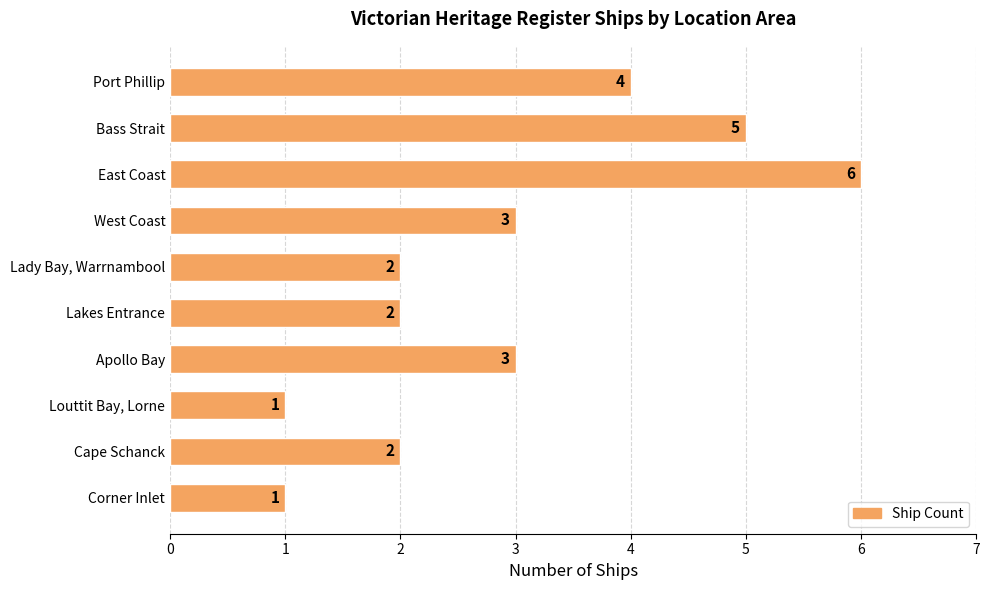

Reading top to bottom, what are all the values shown in this chart?

Port Phillip=4	Bass Strait=5	East Coast=6	West Coast=3	Lady Bay, Warrnambool=2	Lakes Entrance=2	Apollo Bay=3	Louttit Bay, Lorne=1	Cape Schanck=2	Corner Inlet=1